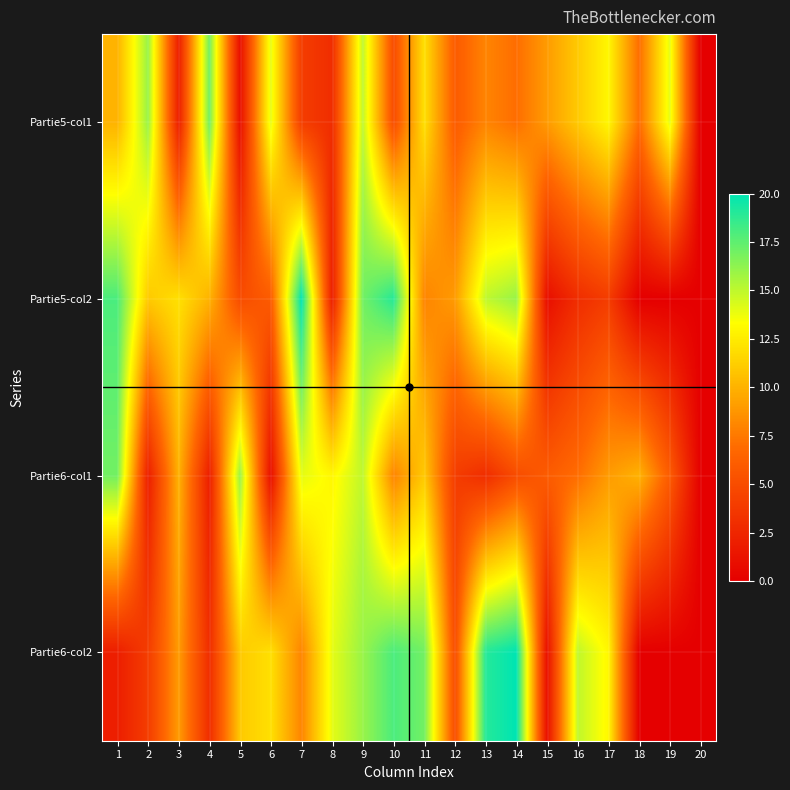

At 11, list the series in order from smallest to largest.

Partie5-col2, Partie6-col1, Partie5-col1, Partie6-col2